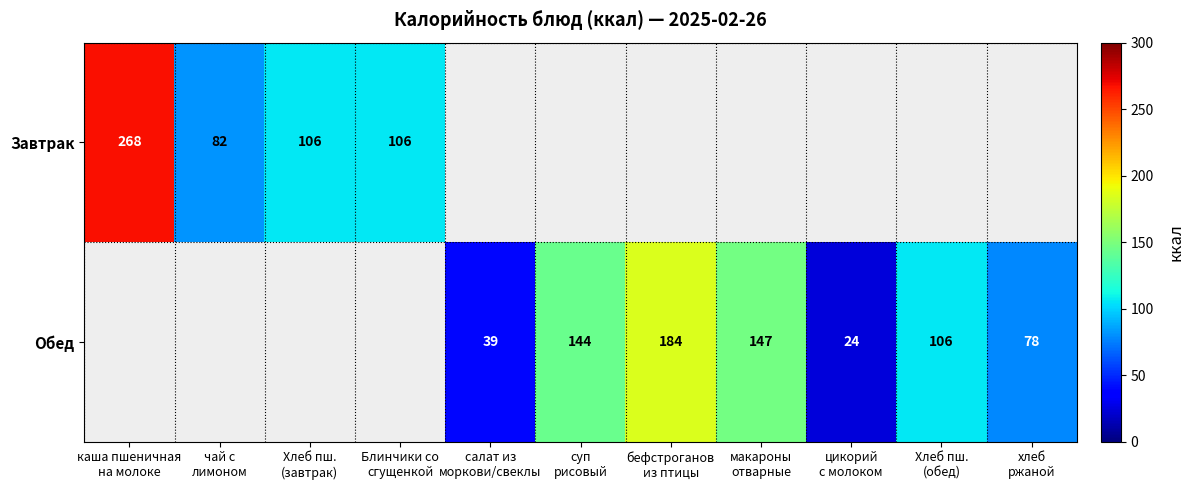

At which category does the chart reach its minimum across all series?

цикорий
с молоком